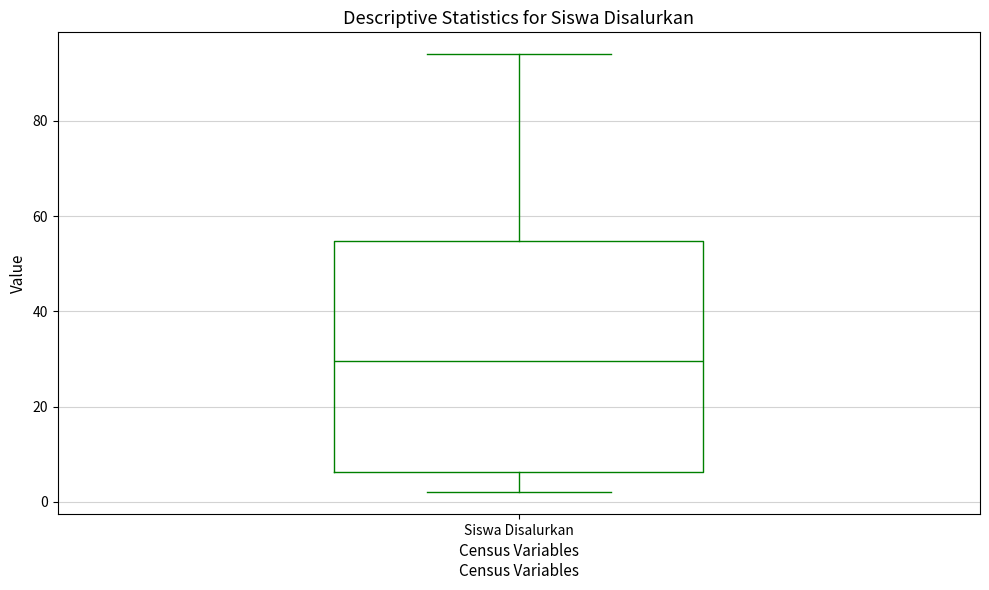

Read this box plot against the y-axis: the position of the median line, the range covered by the box, and the ends of both whiskers. The values are not printed on the chart, so give them approximately, as read against the axis.

median 30, box 6 to 54, whiskers 2 to 94